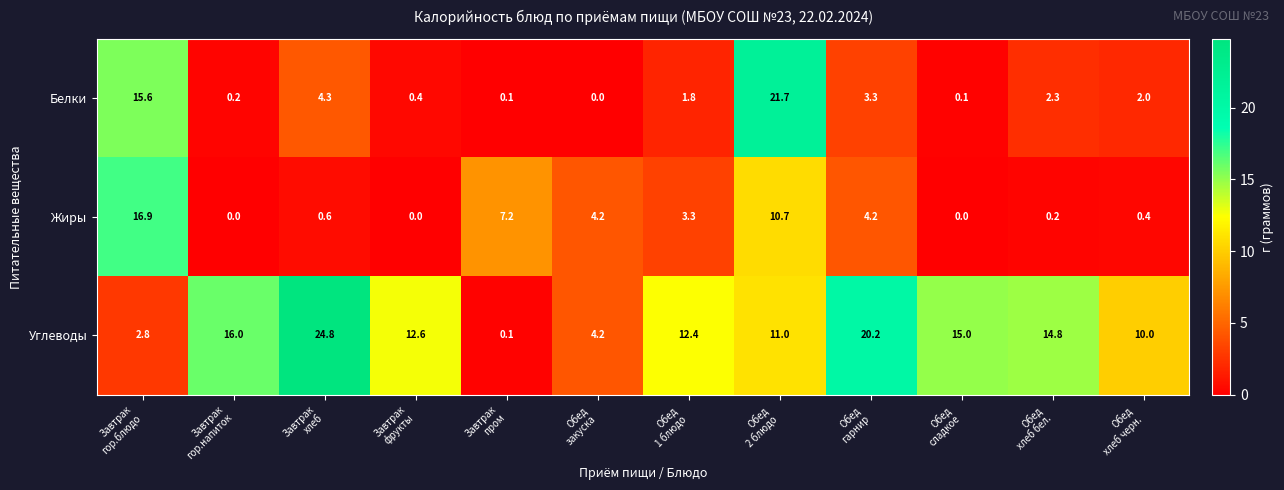

At which category is the sum across all series the highest?

Обед
2 блюдо